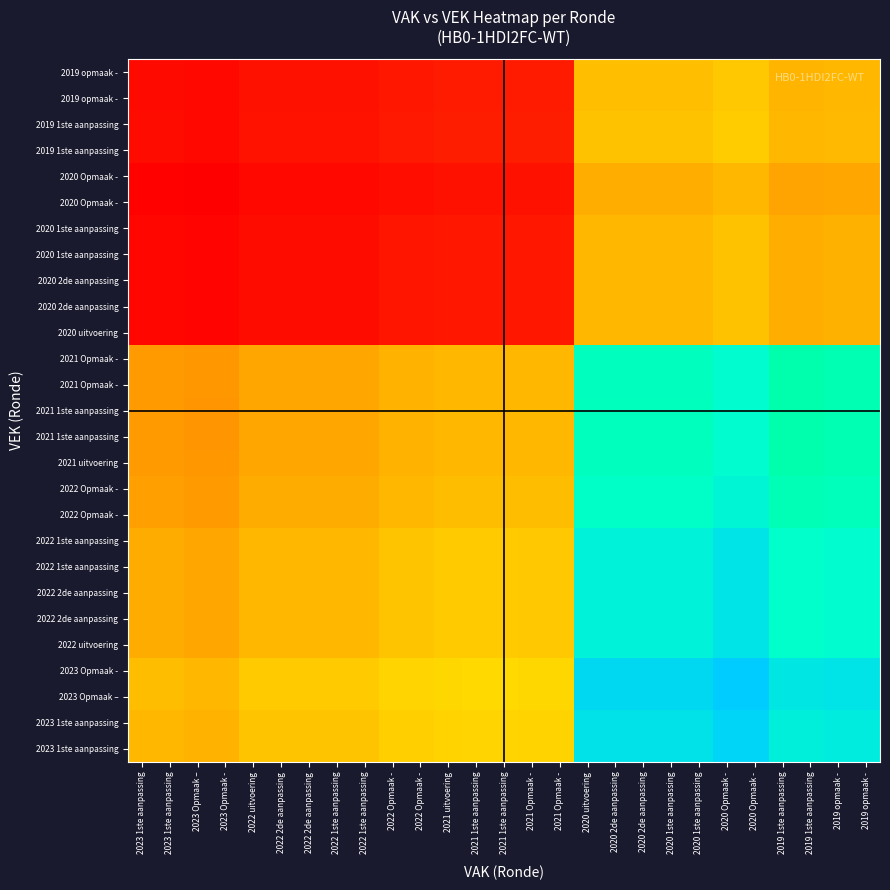

What is the spread (max minus min) of values at 2021 1ste aanpassing?

0.5